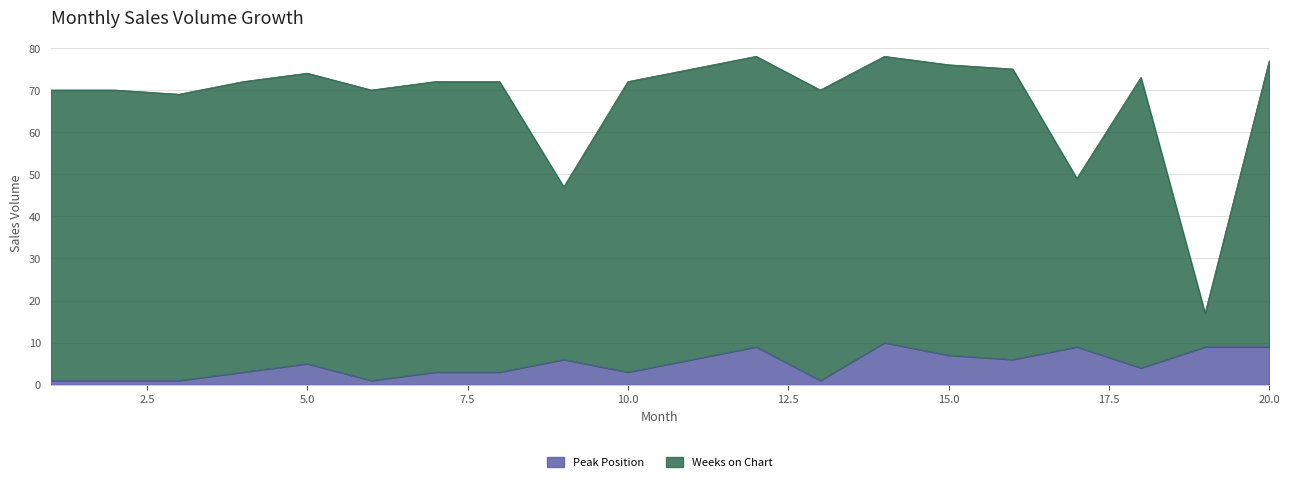

Which series has the widest spread of values?

Weeks on Chart